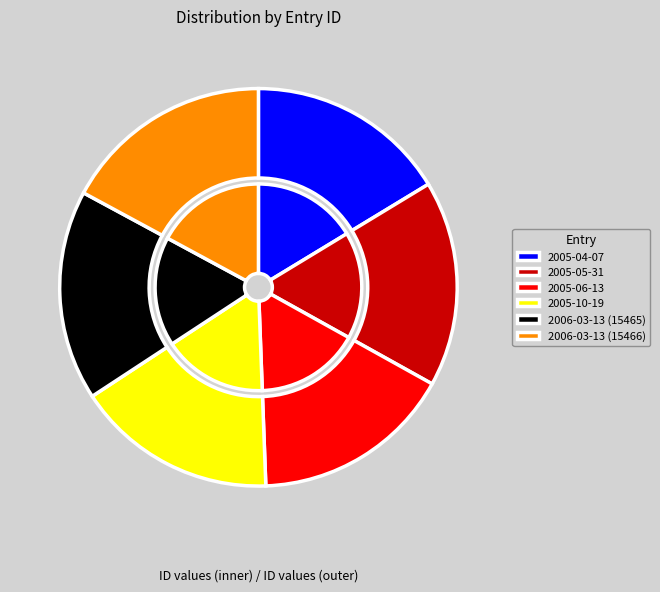

What is the largest slice in the pie chart?

2006-03-13 (15466)